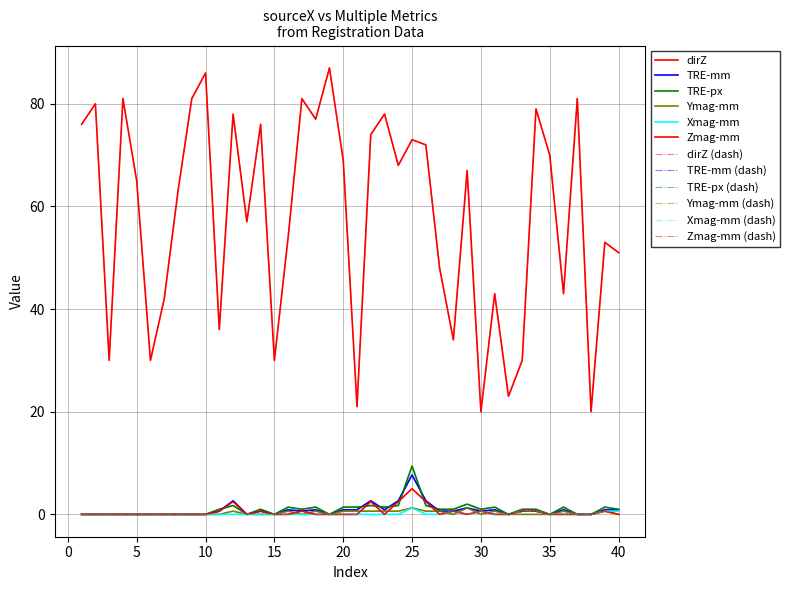

Which category has the lowest value in the dirZ series?

30